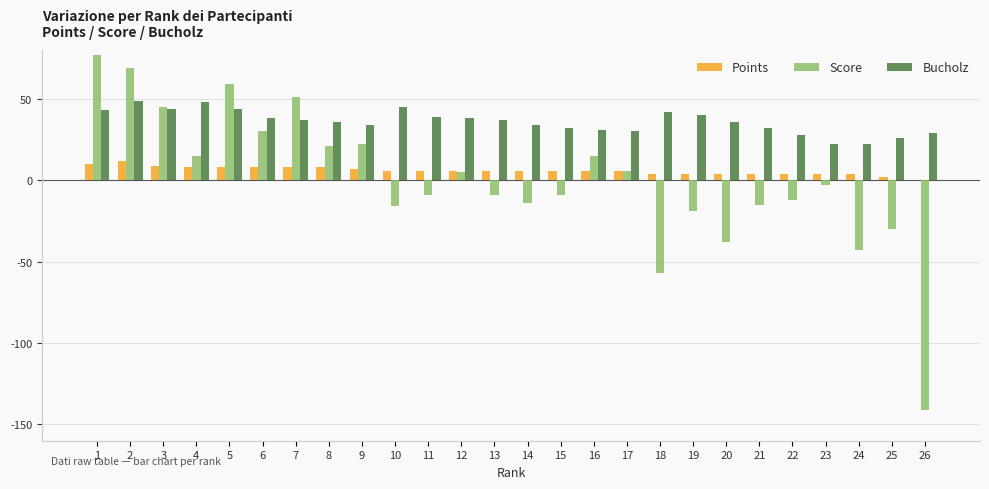

Between 4 and 16, which series saw the biggest shift?

Bucholz